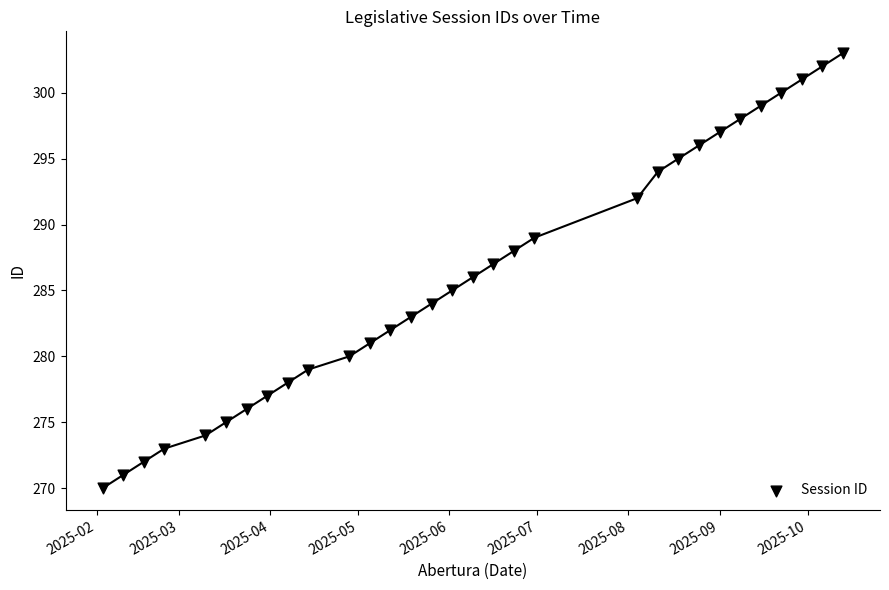

What is the range of Y values (max minus min)?

33